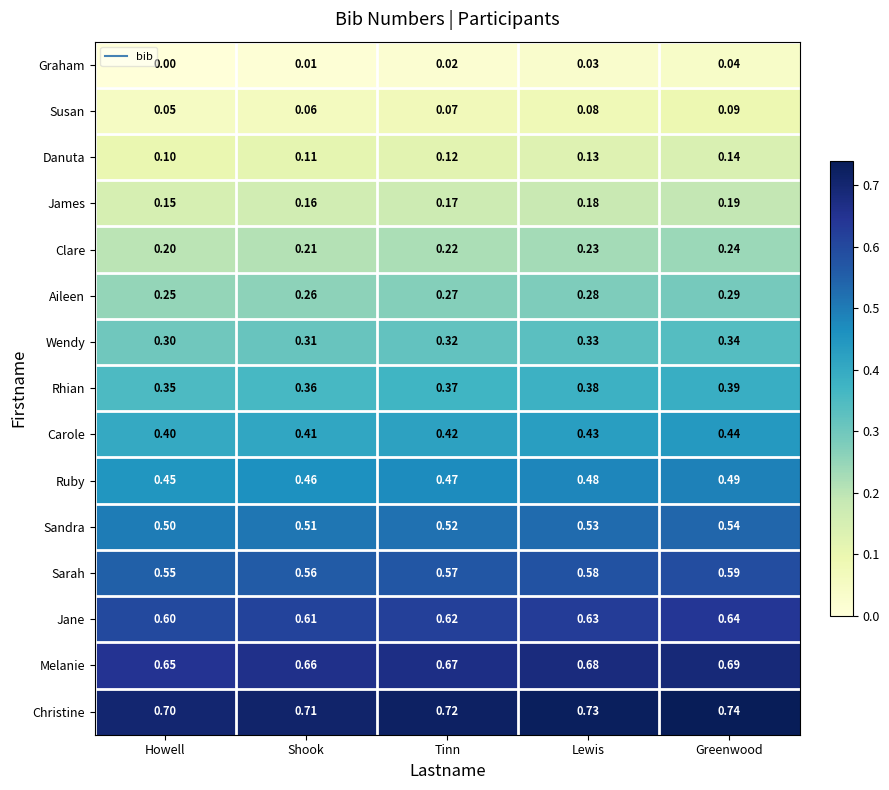

Where is Christine nearest to the value 0?

Howell